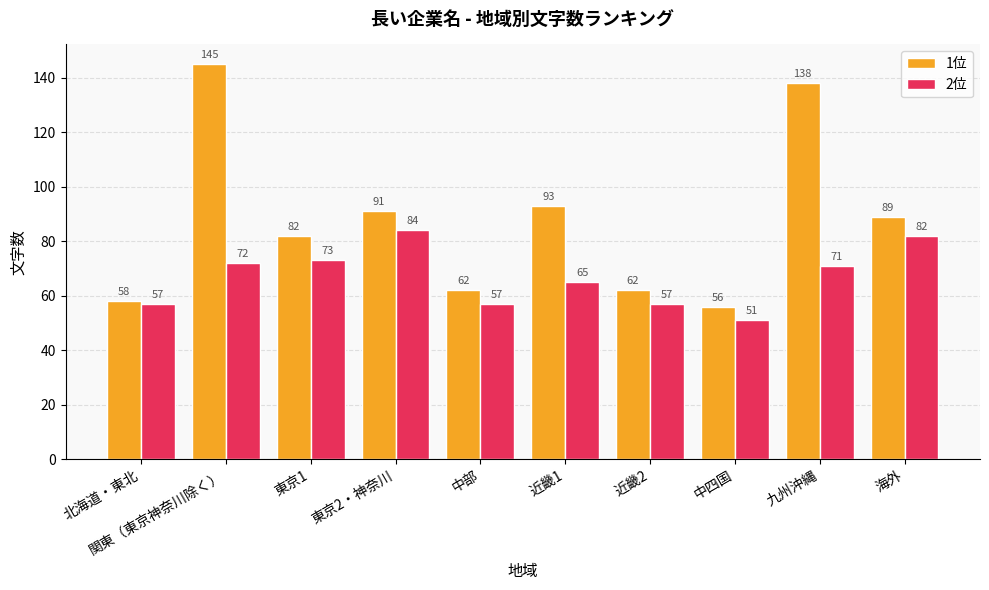

The 2位 series shows 34 at 中四国. True or false?

False